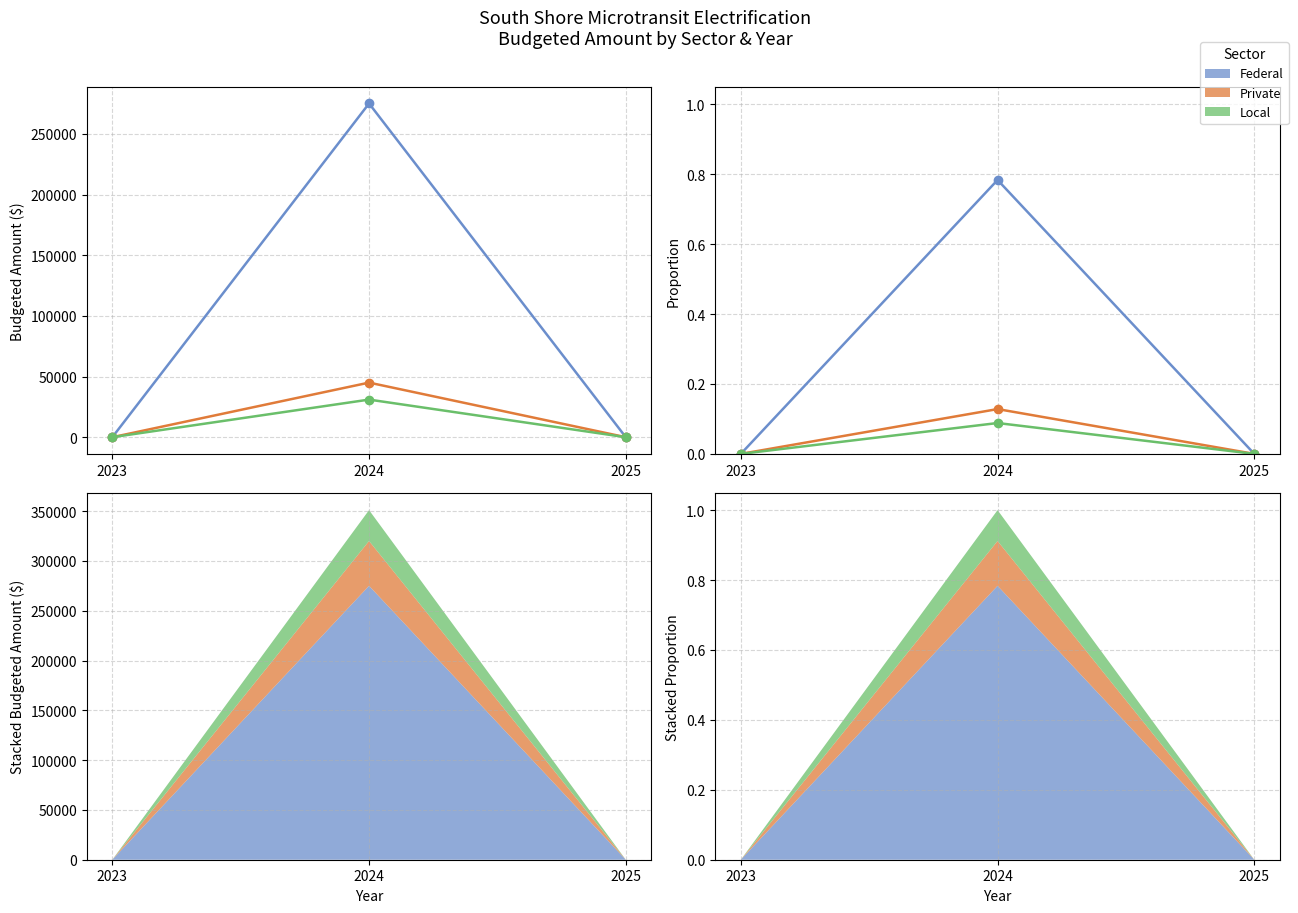

The value of Federal at 2025 is 0.0. True or false?

True